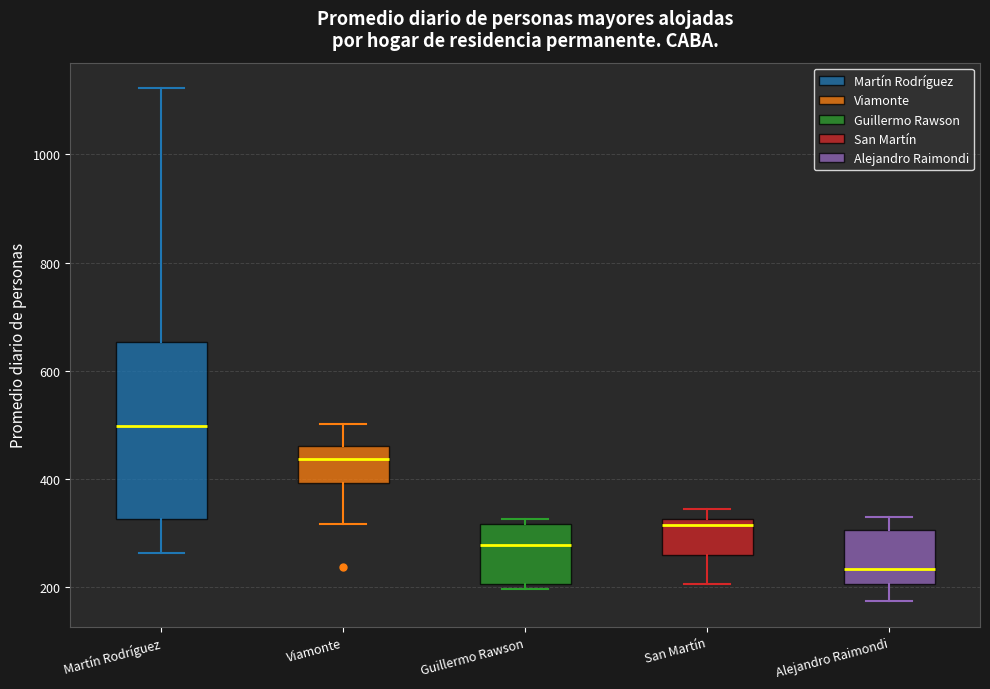

Reading left to right, read every box against the y-axis: the position of its median line, the range the box covers, and the ends of its whiskers. The values are not printed on the chart, so give them approximately, as read against the axis.

Martín Rodríguez: median 500, box 320 to 660, whiskers 260 to 1120
Viamonte: median 440, box 400 to 460, whiskers 320 to 500
Guillermo Rawson: median 280, box 200 to 320, whiskers 200 (just below the box's lower edge) to 320 (just above the box's upper edge)
San Martín: median 320 (just below the box's upper edge), box 260 to 320, whiskers 200 to 340
Alejandro Raimondi: median 240, box 200 to 300, whiskers 180 to 320